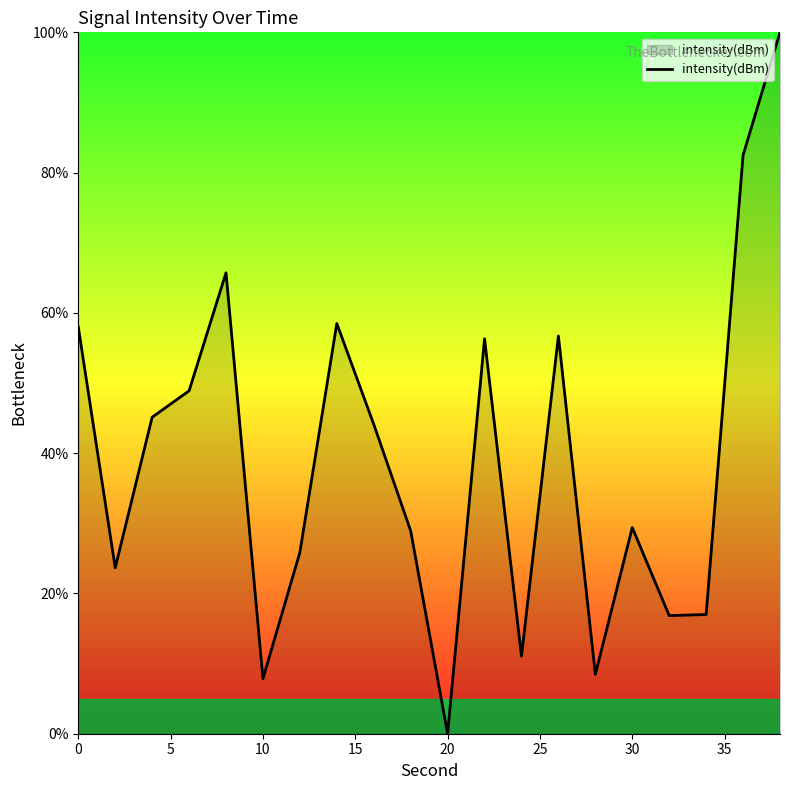

What is the maximum value shown in the chart?

100.0